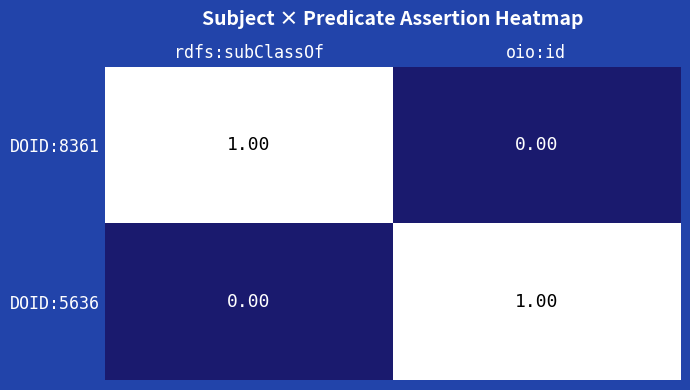

Count the number of categories in the chart.

2